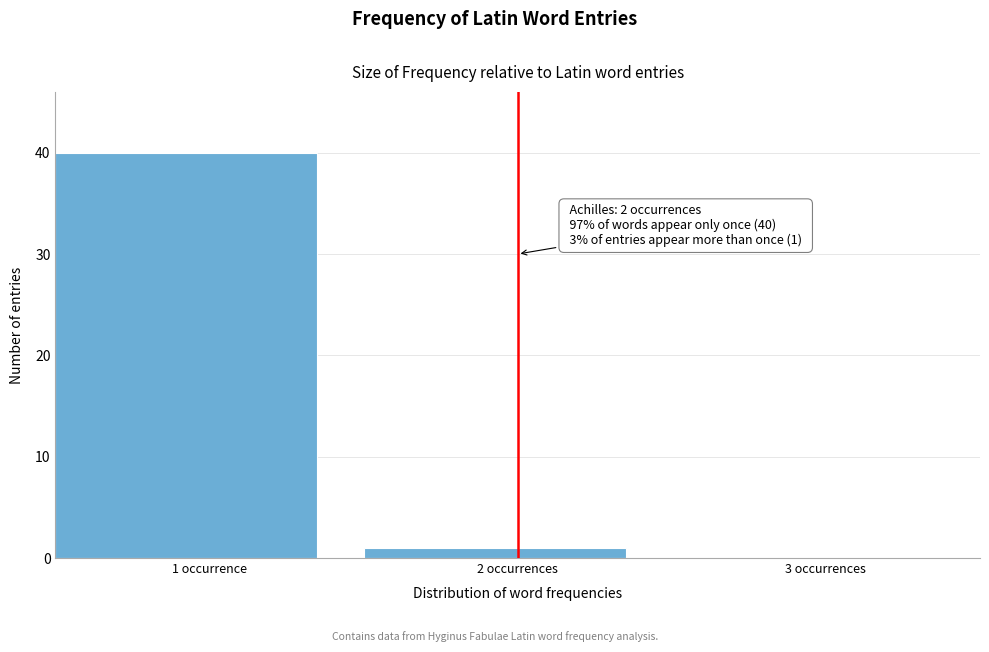

Reading left to right, what are all the values shown in this chart?

1 occurrence=40	2 occurrences=1	3 occurrences=0